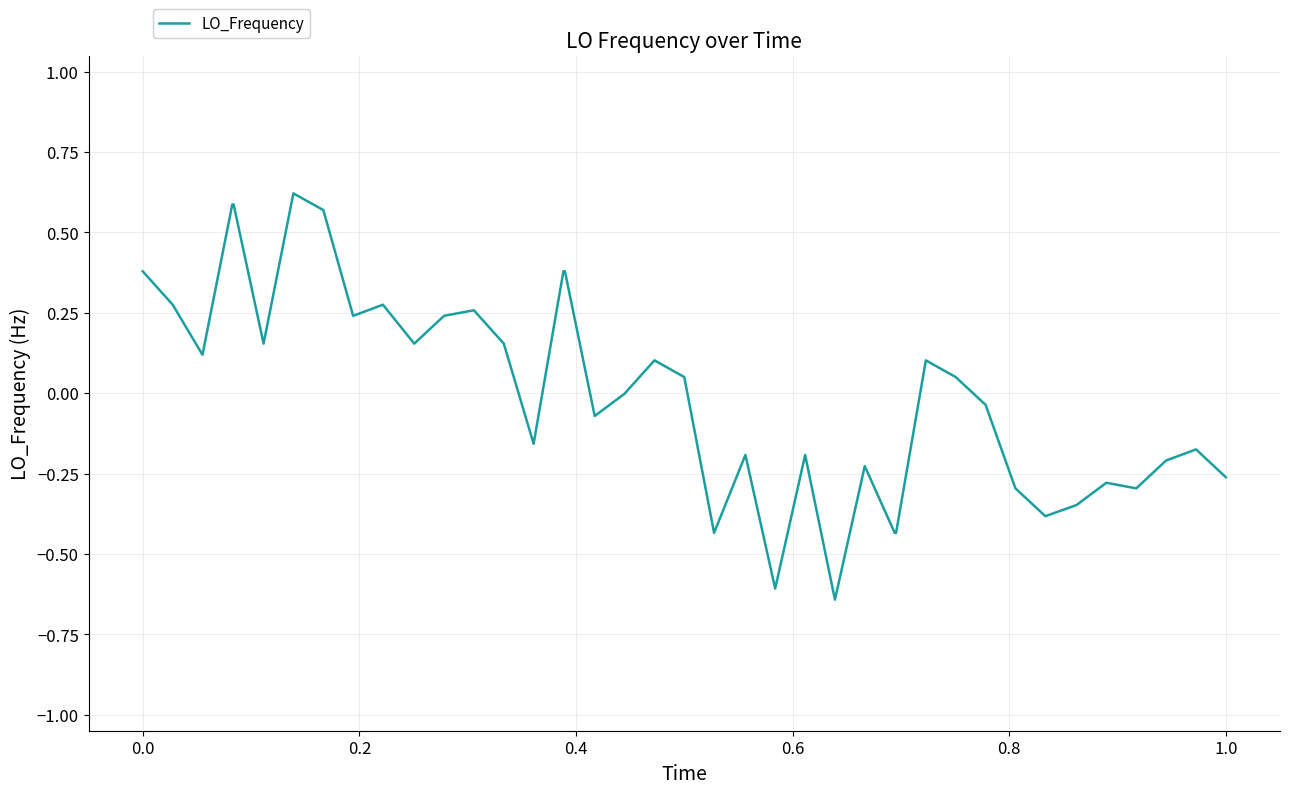

What is the difference between the maximum and minimum values?

1.3